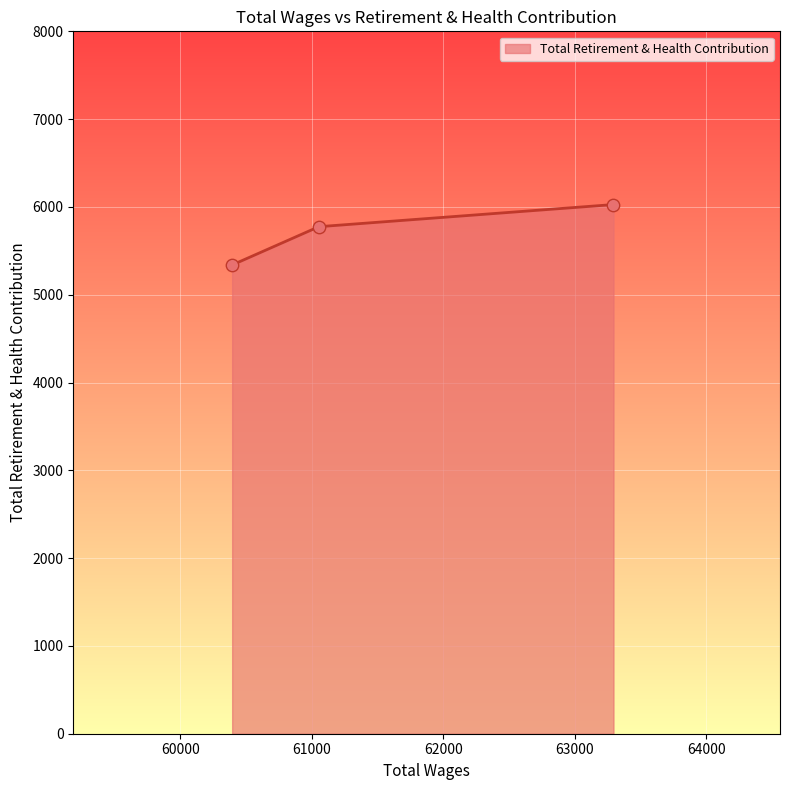

What is the greatest value displayed?

6027